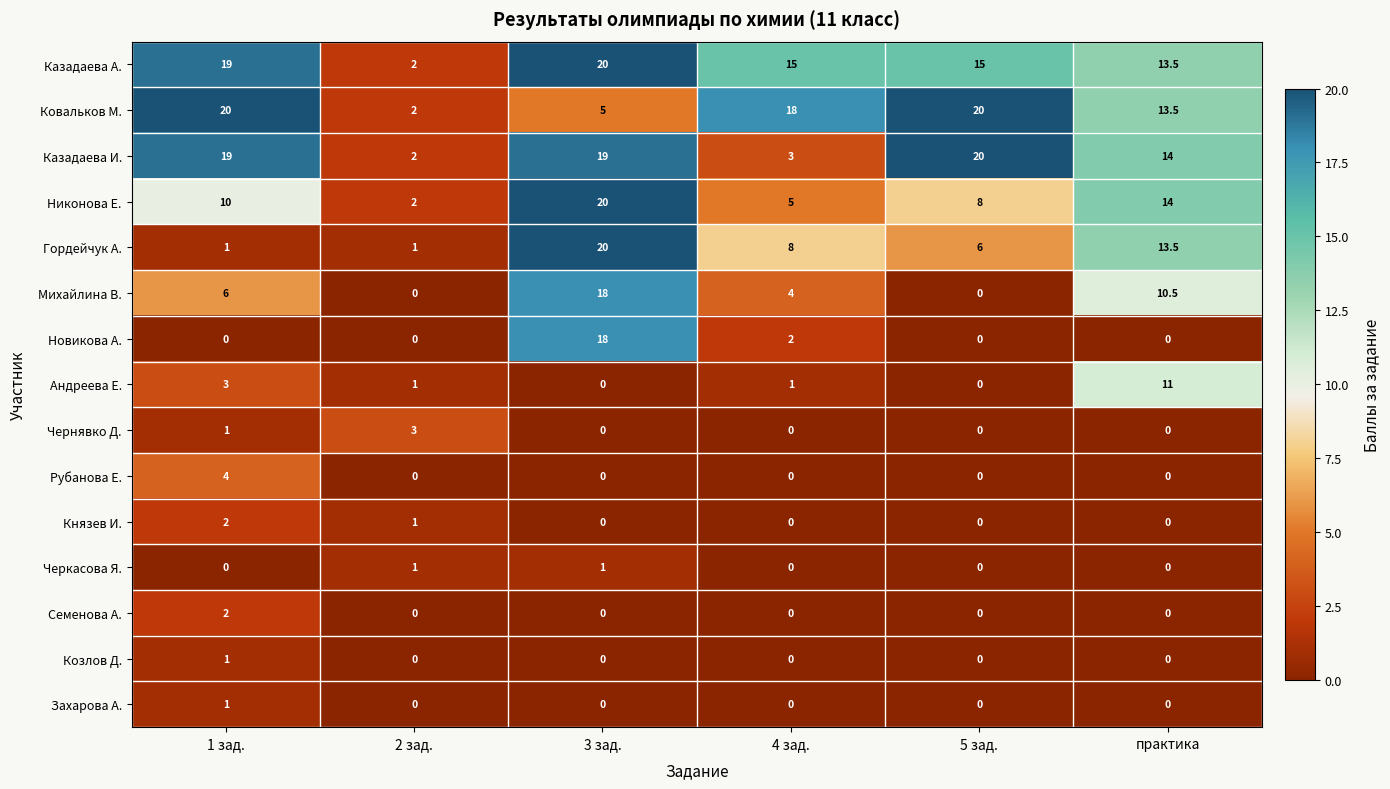

Where is Чернявко Д. nearest to the value 1?

1 зад.